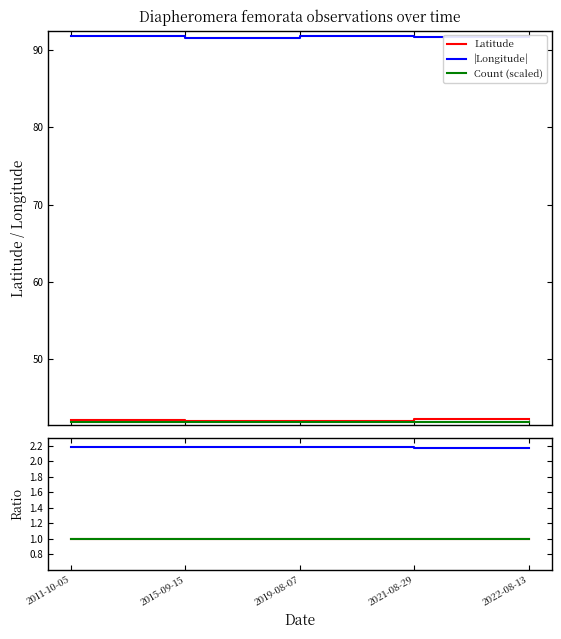

The Count (scaled) series shows 69.6 at 2019-08-07. True or false?

False